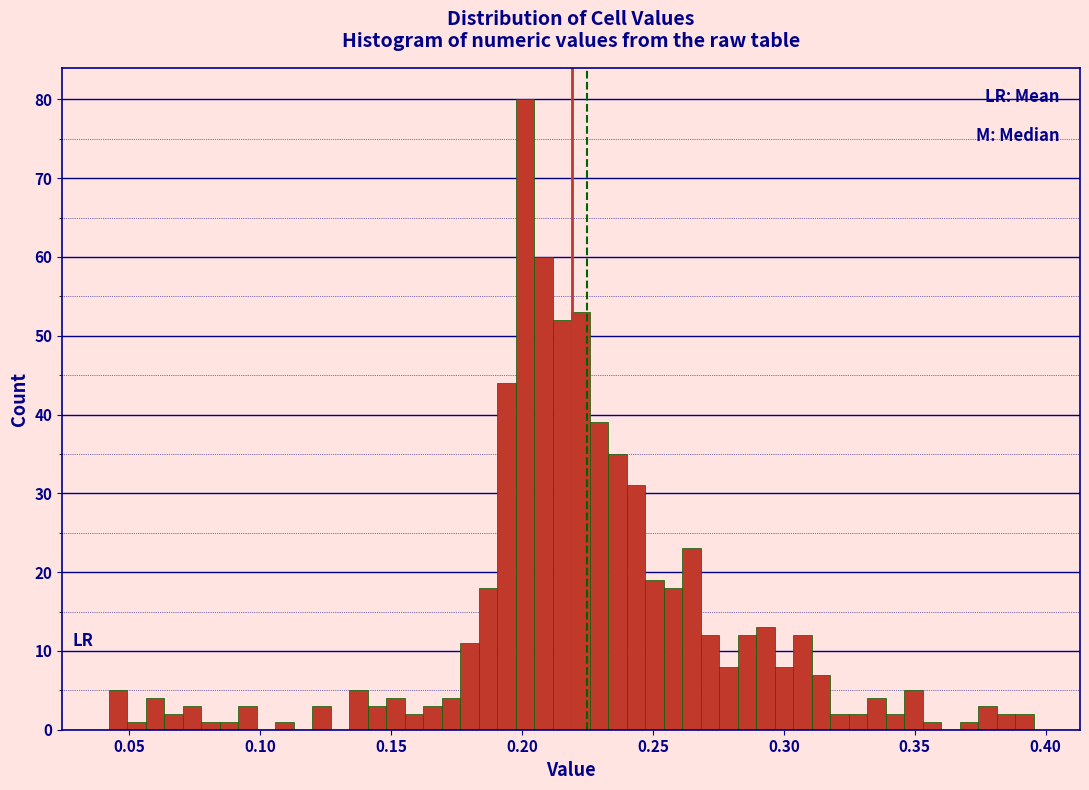

Around what value on the x-axis is the tallest bar? Give the approximate position of its centre, as read against the axis.

0.200